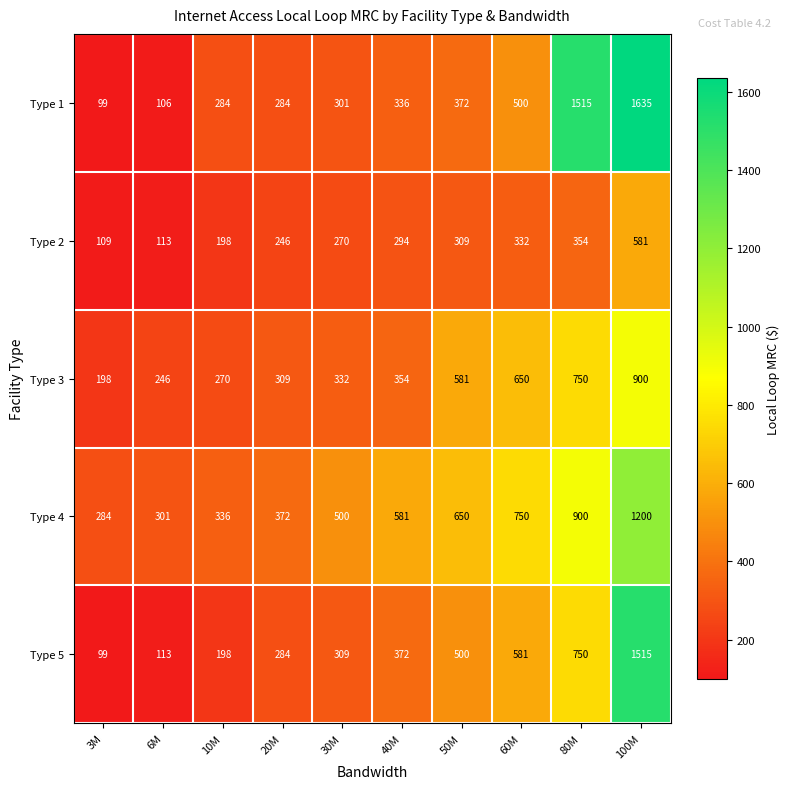

What is the smallest value displayed?

99